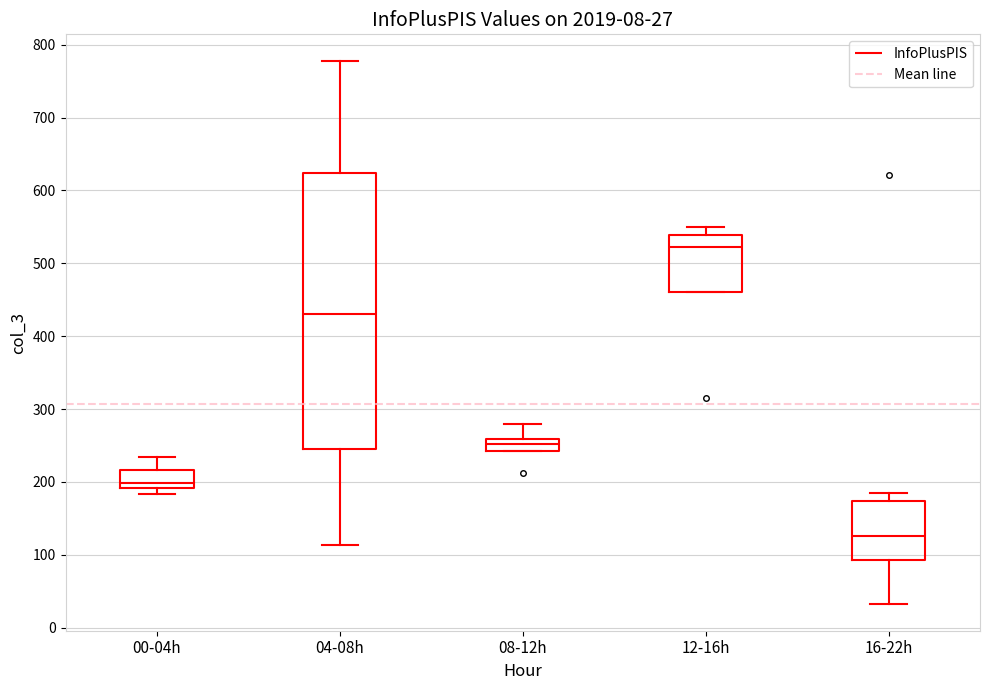

Which box has the lowest median line?

16-22h